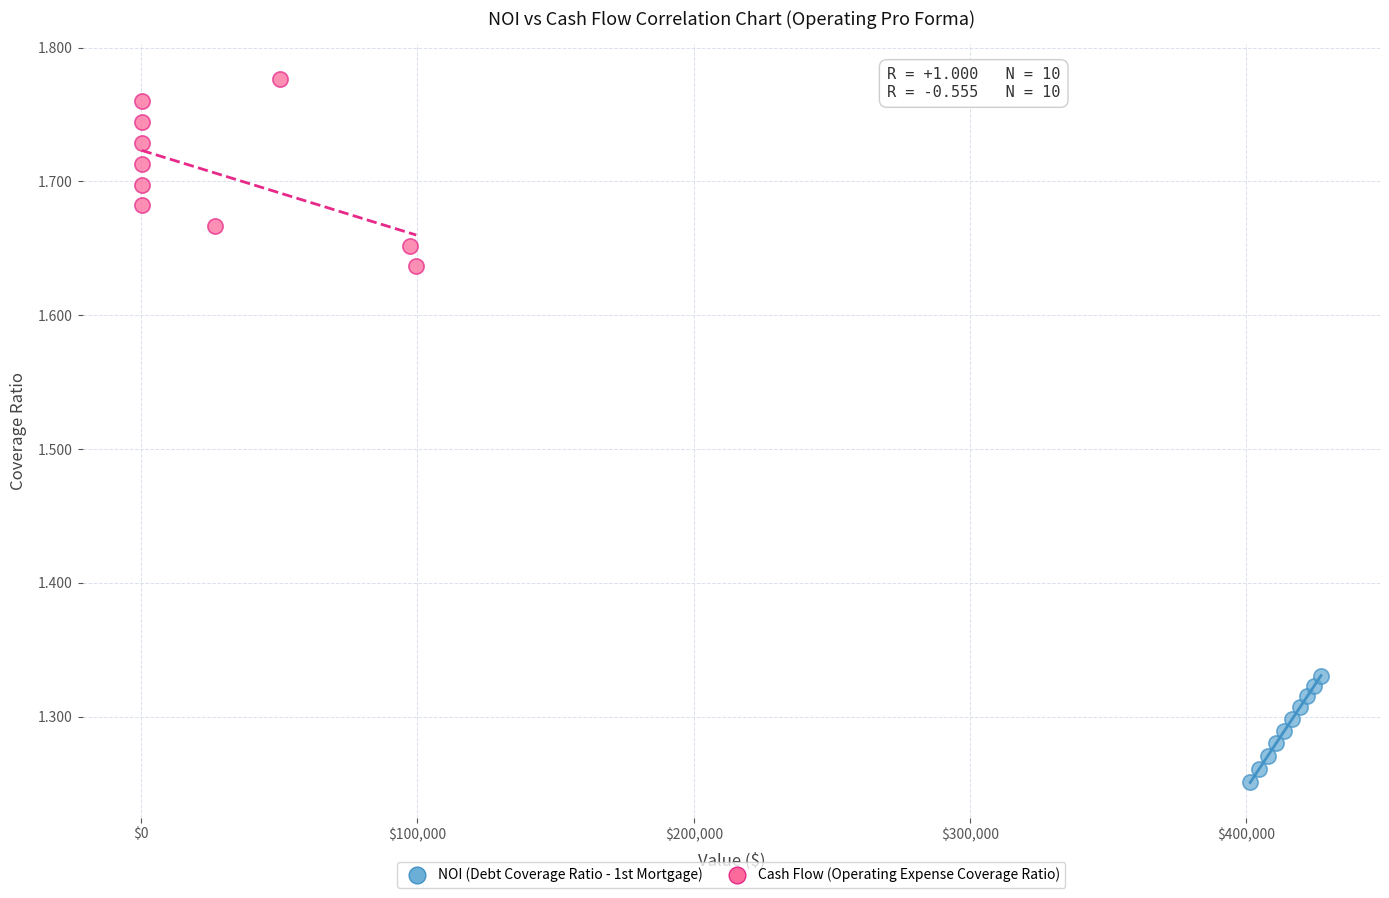

What are all the series names shown in the legend?

NOI (Debt Coverage Ratio - 1st Mortgage), Cash Flow (Operating Expense Coverage Ratio)